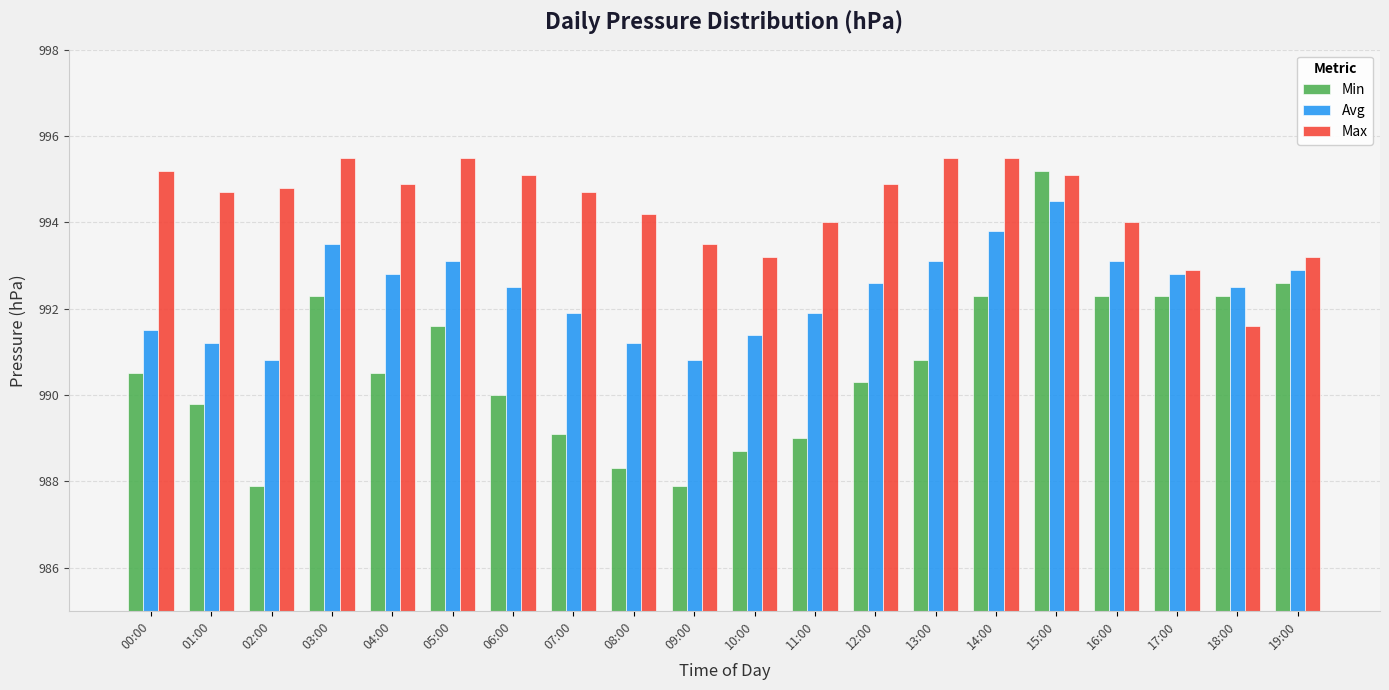

Reading left to right, transcribe all the data shown in this chart.

Min: 00:00=990.5	01:00=989.8	02:00=987.9	03:00=992.3	04:00=990.5	05:00=991.6	06:00=990.0	07:00=989.1	08:00=988.3	09:00=987.9	10:00=988.7	11:00=989.0	12:00=990.3	13:00=990.8	14:00=992.3	15:00=995.2	16:00=992.3	17:00=992.3	18:00=992.3	19:00=992.6
Avg: 00:00=991.5	01:00=991.2	02:00=990.8	03:00=993.5	04:00=992.8	05:00=993.1	06:00=992.5	07:00=991.9	08:00=991.2	09:00=990.8	10:00=991.4	11:00=991.9	12:00=992.6	13:00=993.1	14:00=993.8	15:00=994.5	16:00=993.1	17:00=992.8	18:00=992.5	19:00=992.9
Max: 00:00=995.2	01:00=994.7	02:00=994.8	03:00=995.5	04:00=994.9	05:00=995.5	06:00=995.1	07:00=994.7	08:00=994.2	09:00=993.5	10:00=993.2	11:00=994.0	12:00=994.9	13:00=995.5	14:00=995.5	15:00=995.1	16:00=994.0	17:00=992.9	18:00=991.6	19:00=993.2